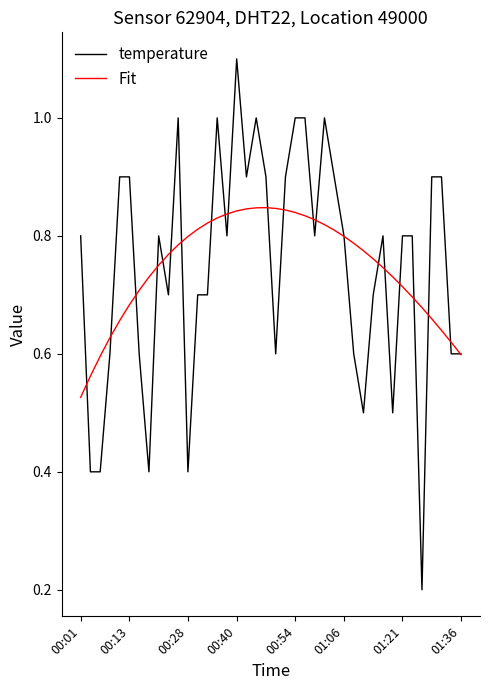

What are all the series names shown in the legend?

temperature, Fit